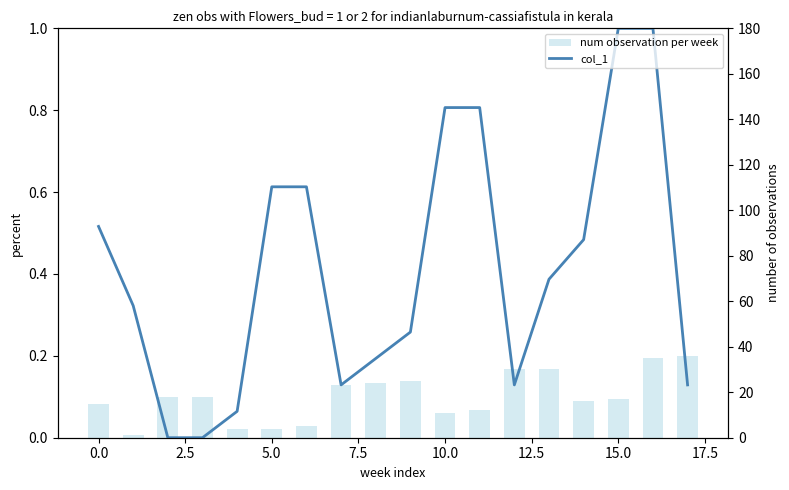

At which category is the sum across all series the highest?

17